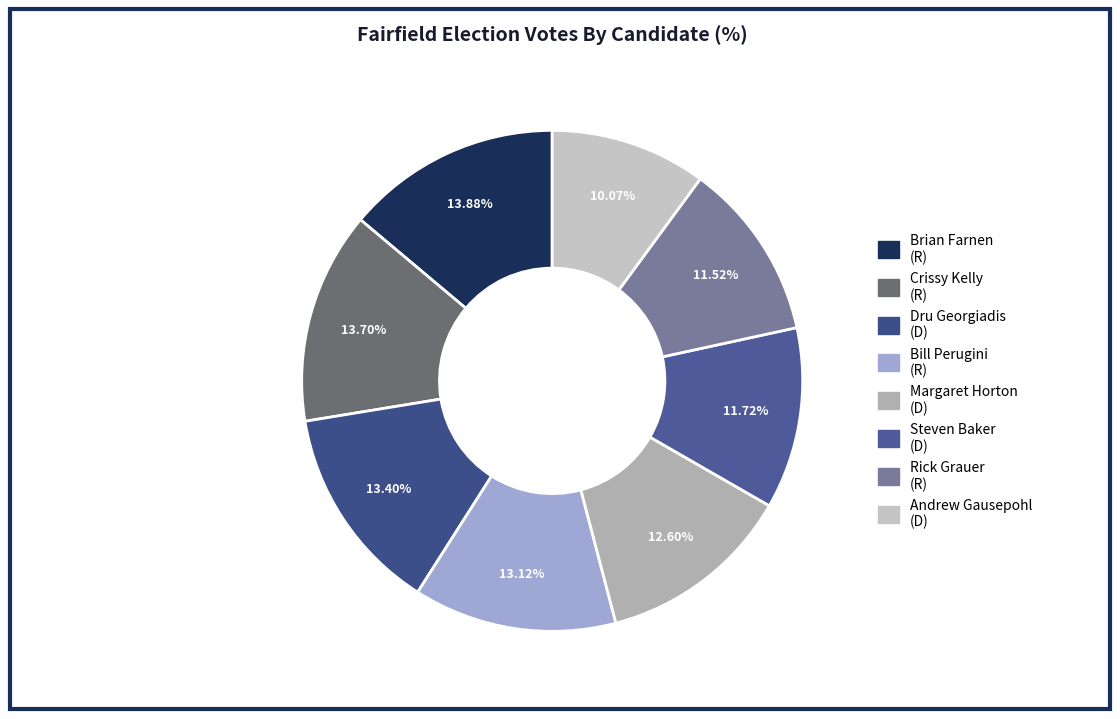

Count the number of slices in the pie.

8